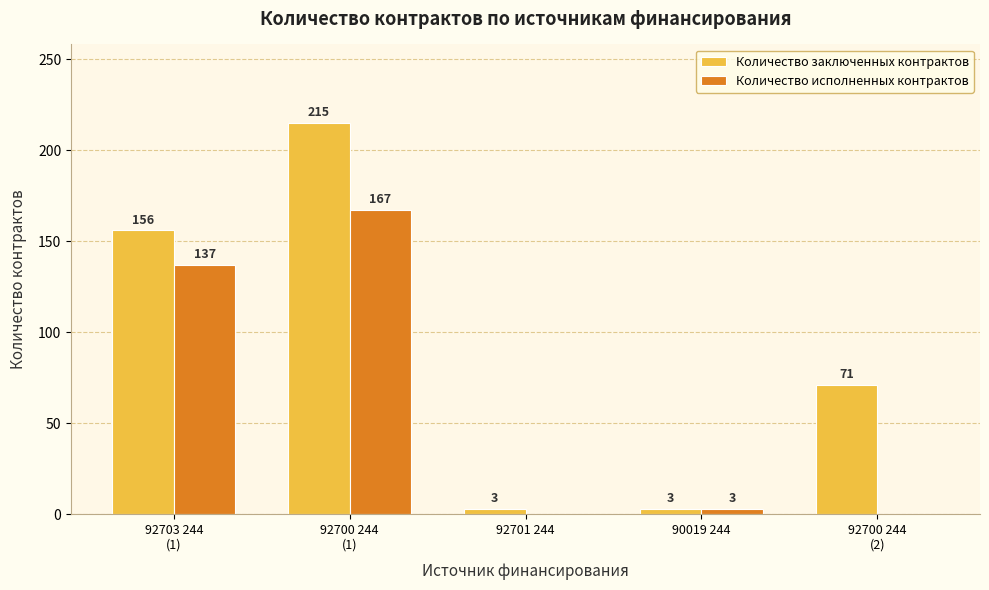

How many distinct data groups are displayed?

2